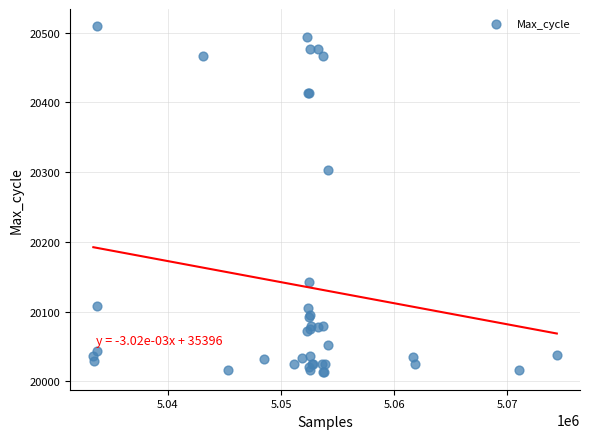

What Y value in the scatter plot is closest to 20261?

20303